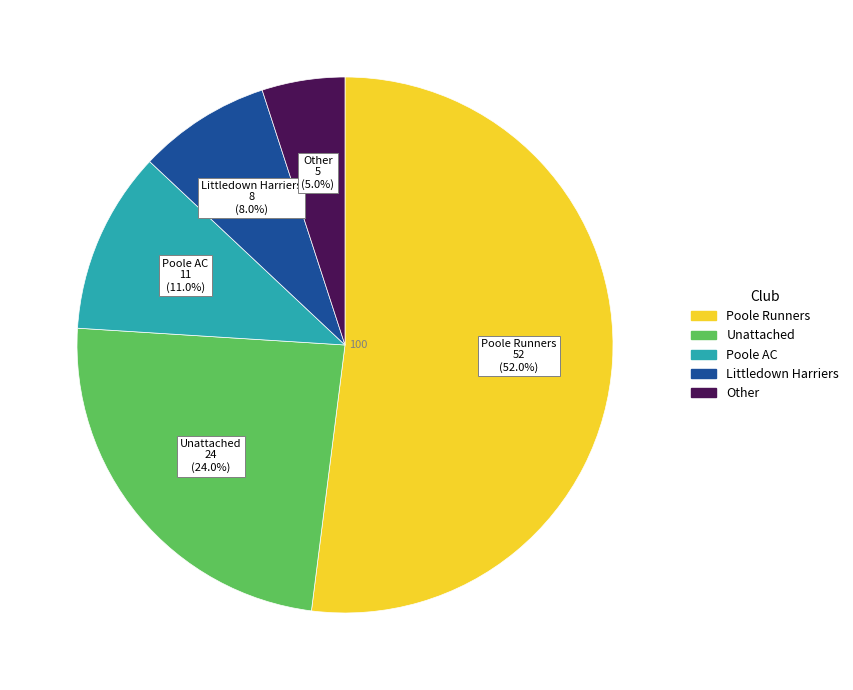

Rank the categories by value from lowest to highest.

Other, Littledown Harriers, Poole AC, Unattached, Poole Runners